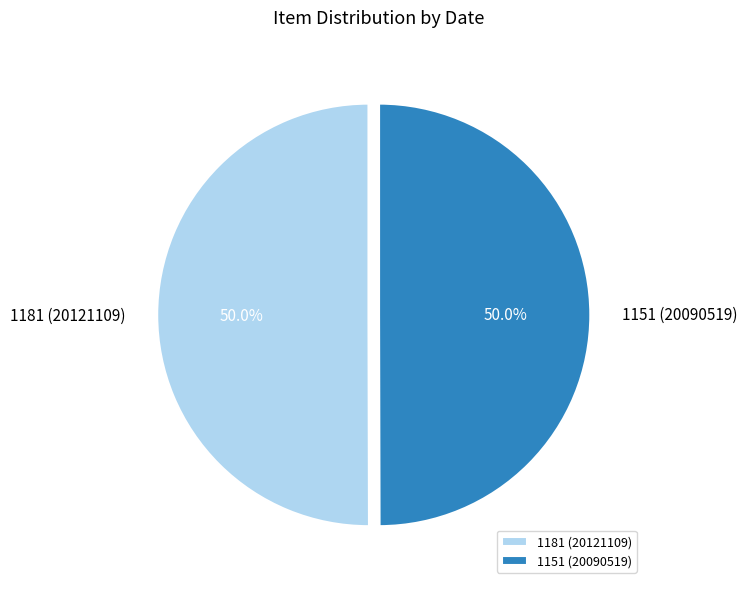

The 1181 (20121109) slice represents 59% of the pie. True or false?

False